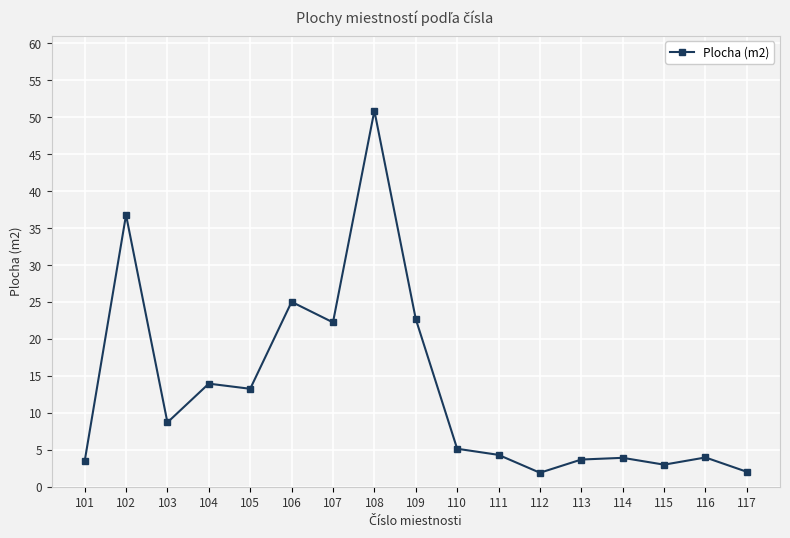

Which label corresponds to the largest value in the chart?

108